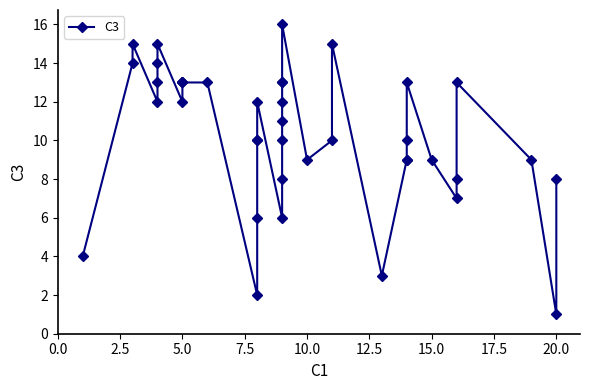

What is the difference between the second highest and second lowest values?

13